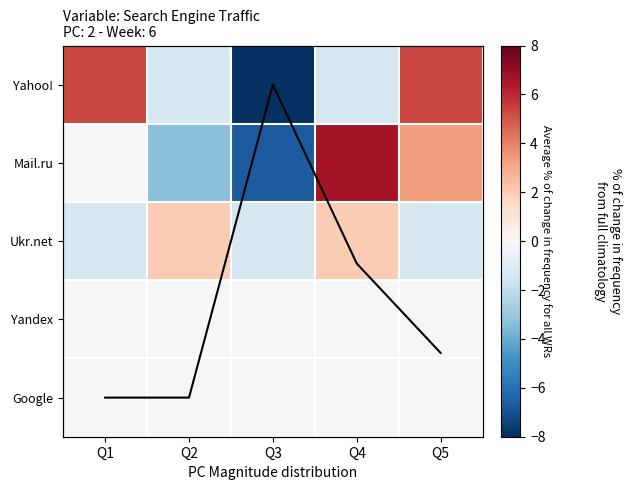

Between Q2 and Q3, which is larger?

Q2